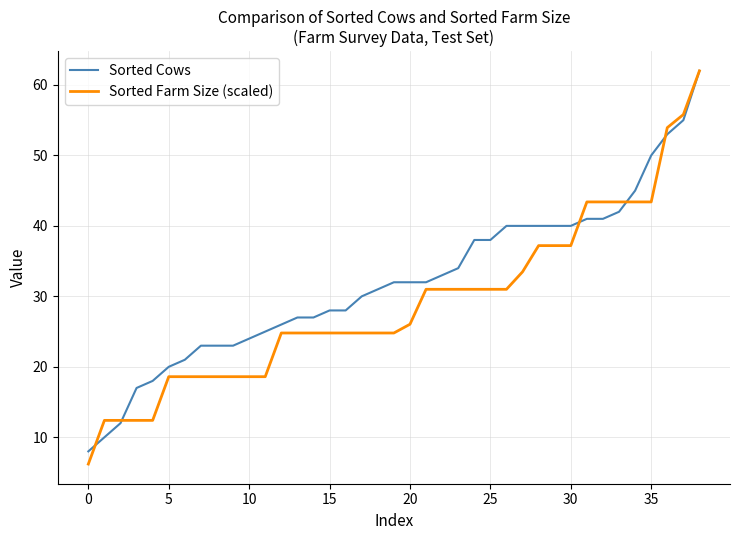

What is the maximum value shown in the chart?

62.0